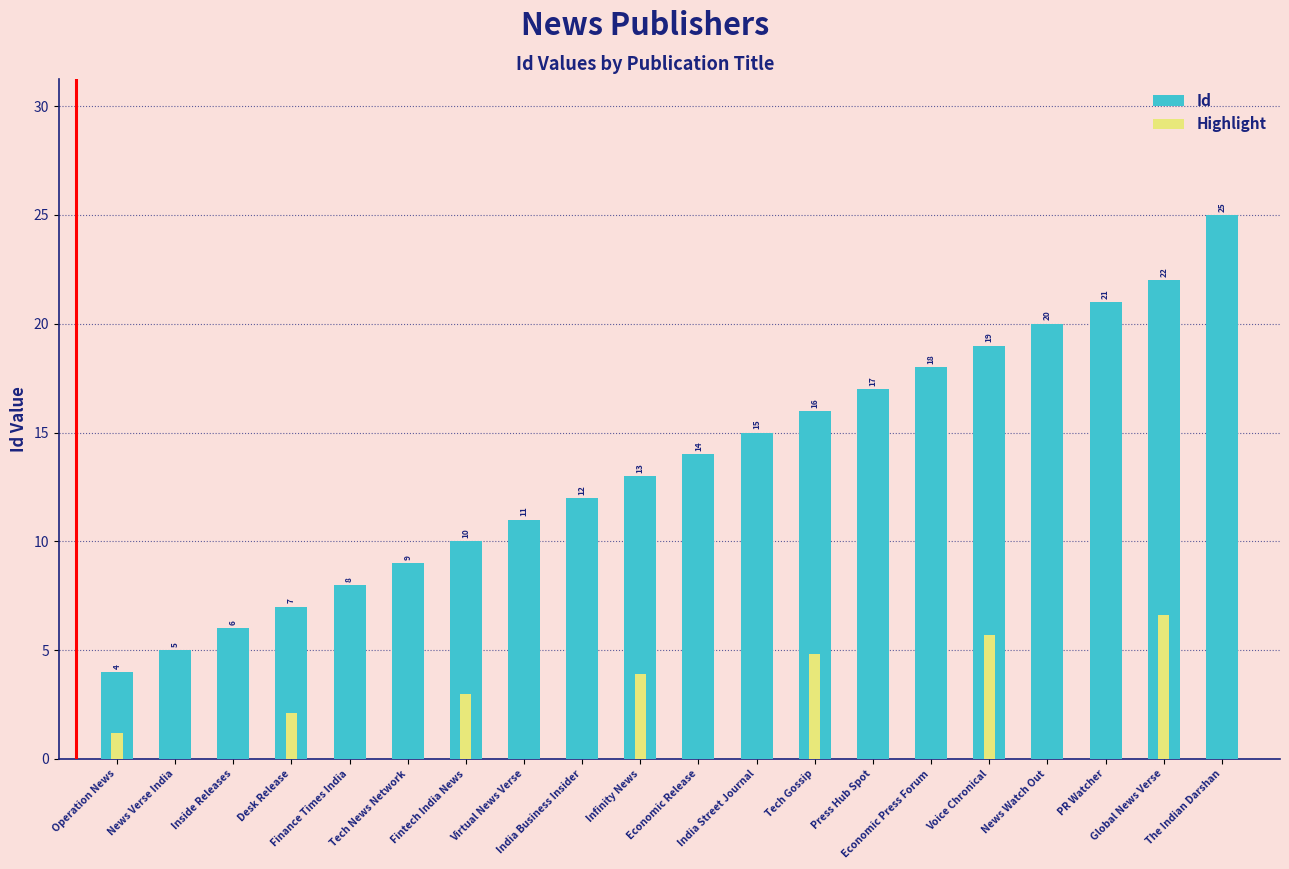

What is the average value of the Highlight series?

1.4